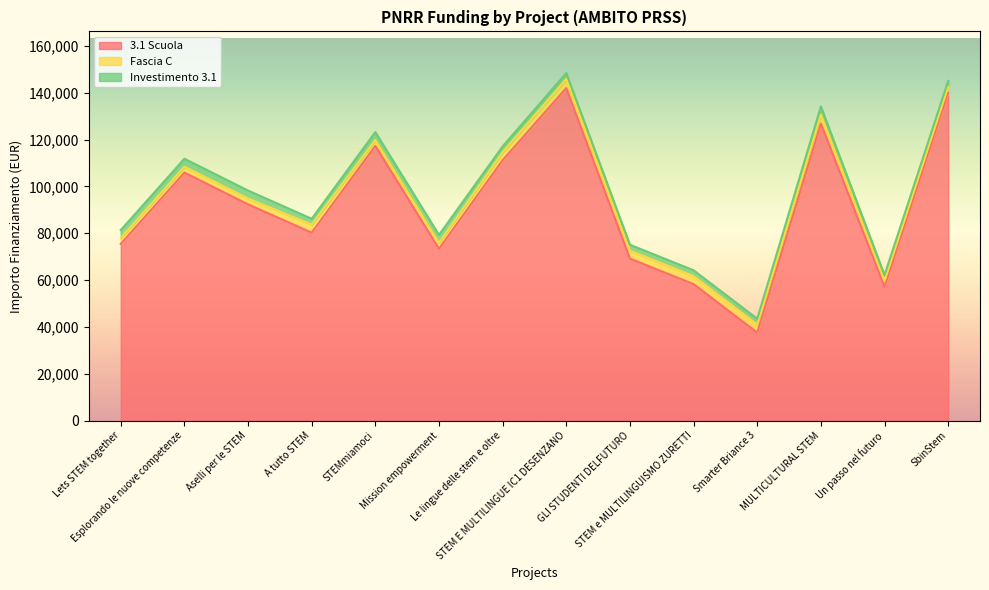

What is the greatest value displayed?

142004.3